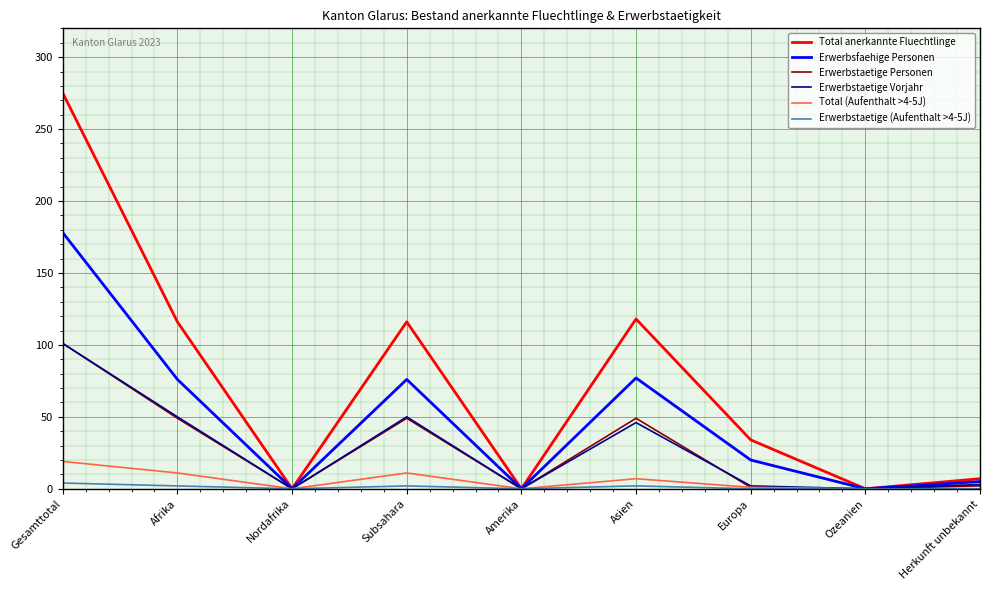

Which category has the highest value across all series?

Gesamttotal